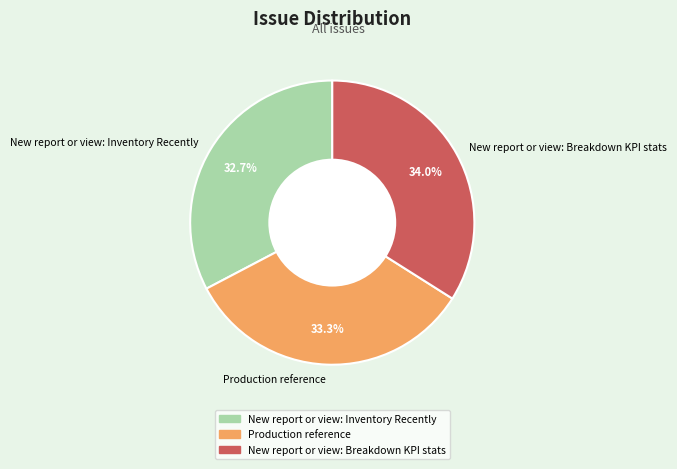

What portion of the pie excludes Production reference?

66.7%